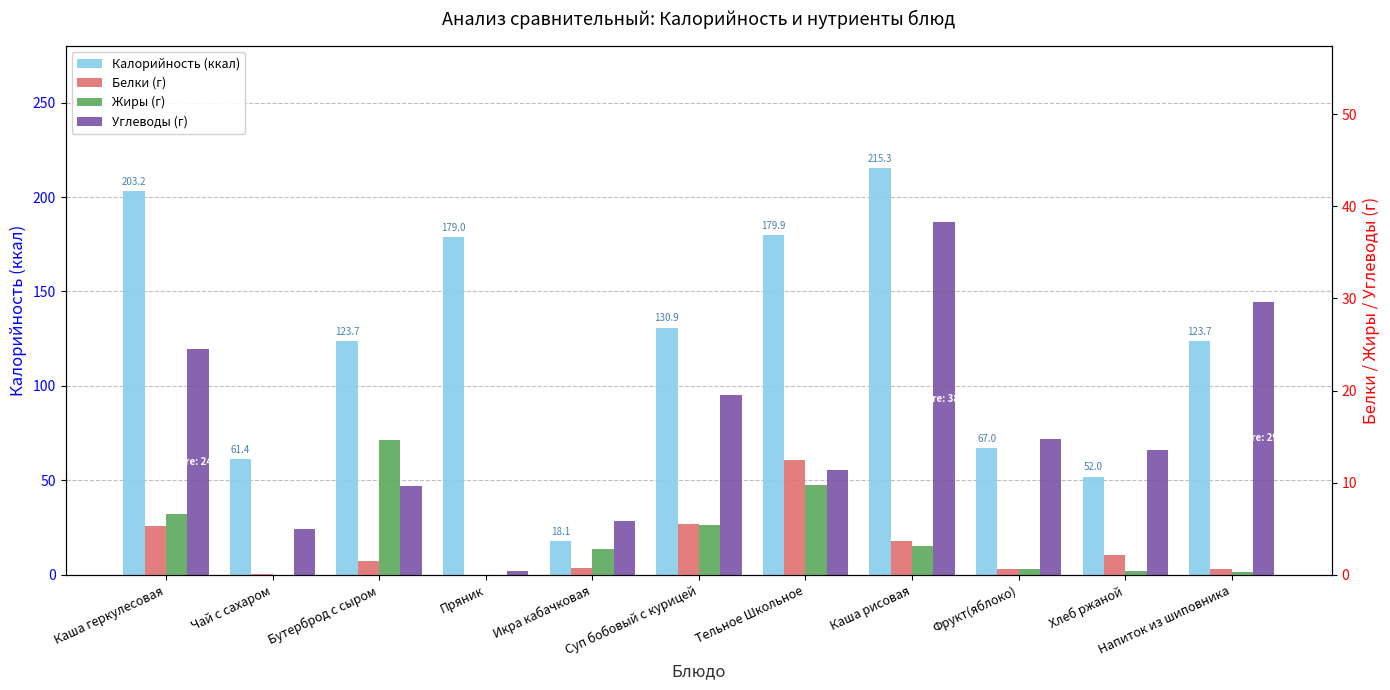

Which series has the largest total across all categories?

Калорийность (ккал)